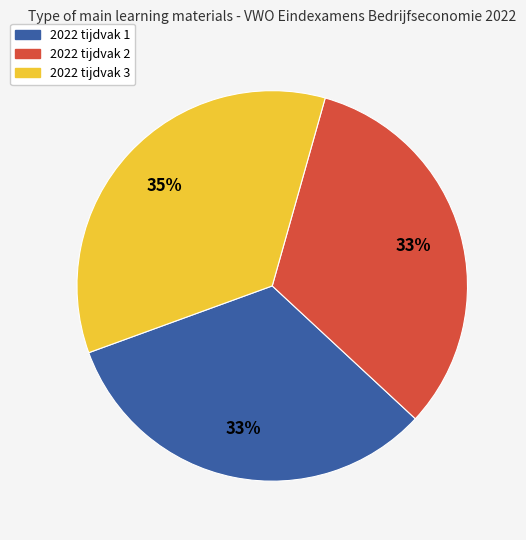

What percentage is the 2022 tijdvak 3 slice, to the nearest percent?

35%